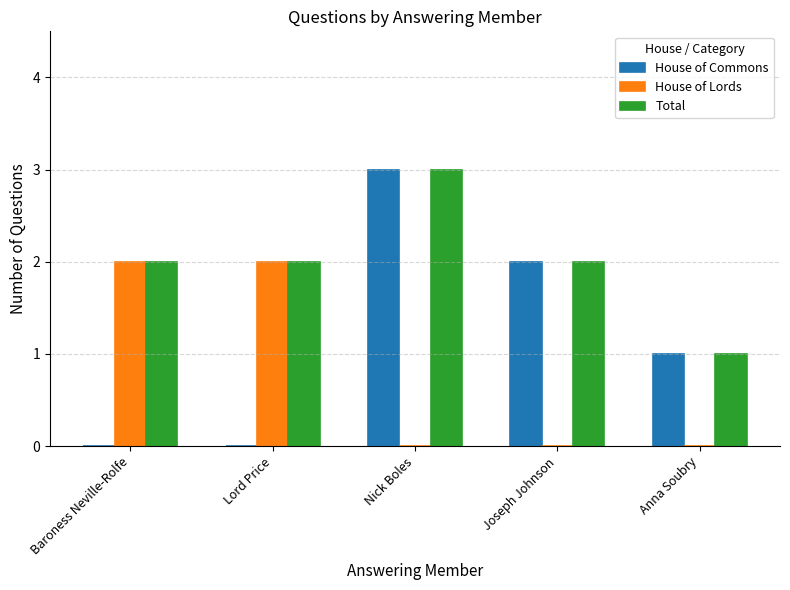

Are the bars horizontal?

No